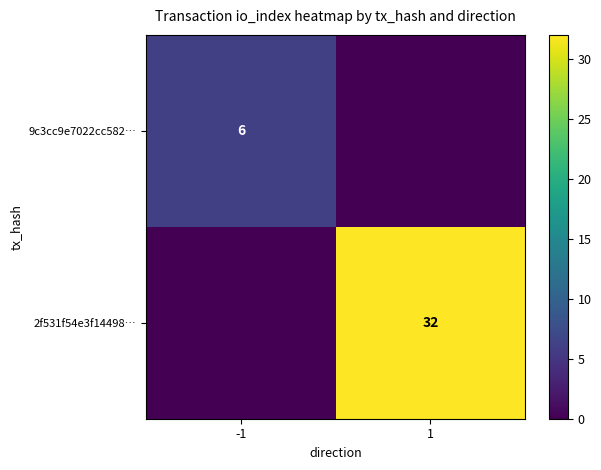

True or false: 2f531f54e3f14498… has a value of 45 at 1.

False